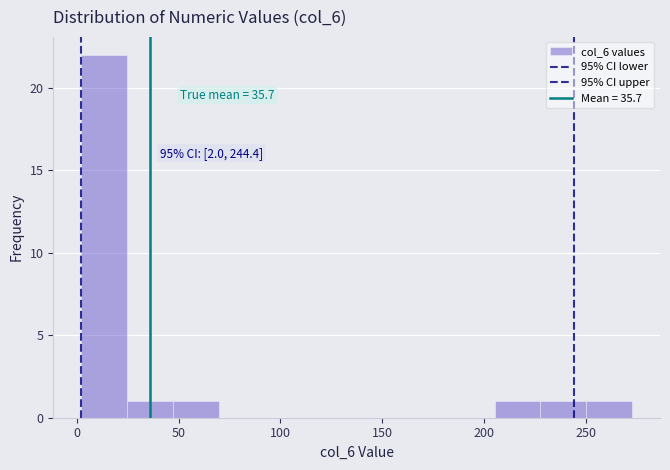

Which range on the x-axis has the tallest bar?

0 to 25